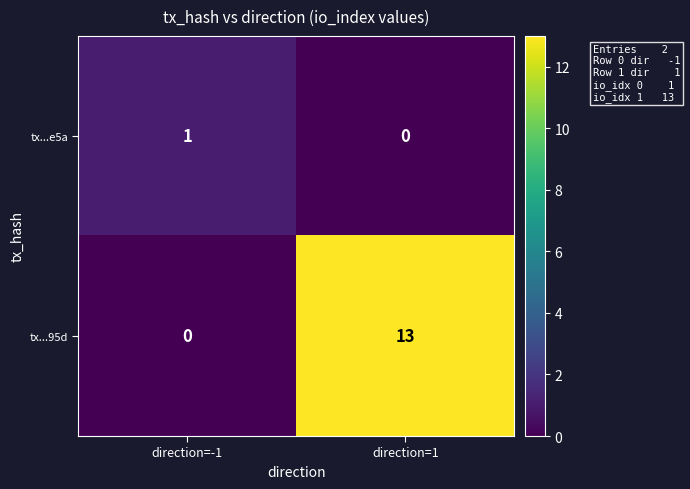

Which series has the widest spread of values?

tx...95d